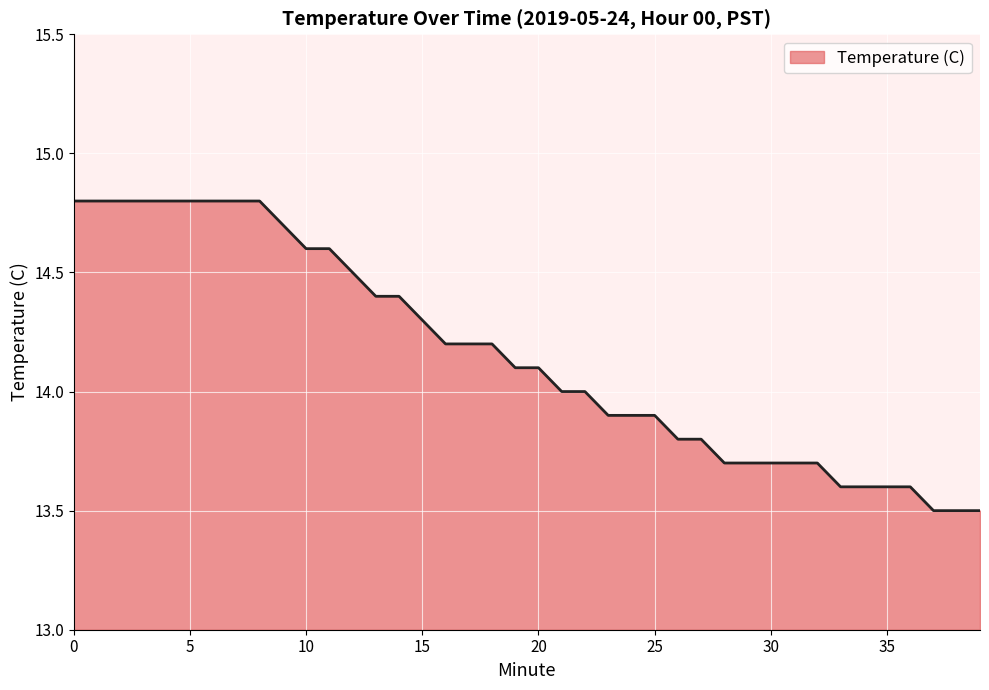

What is the maximum value shown in the chart?

14.8